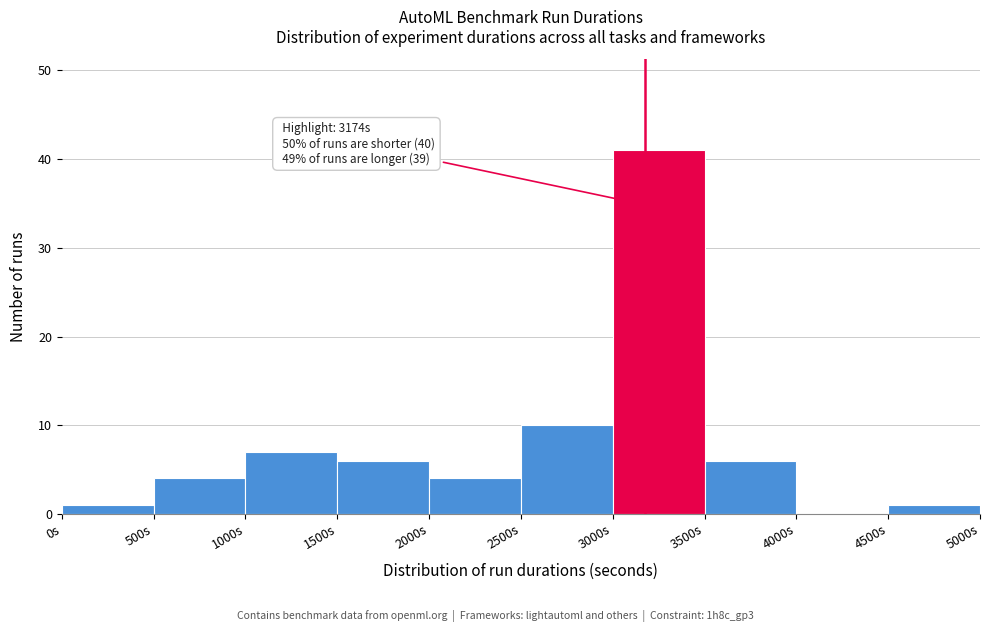

Which range on the x-axis has the tallest bar?

3000 to 3500